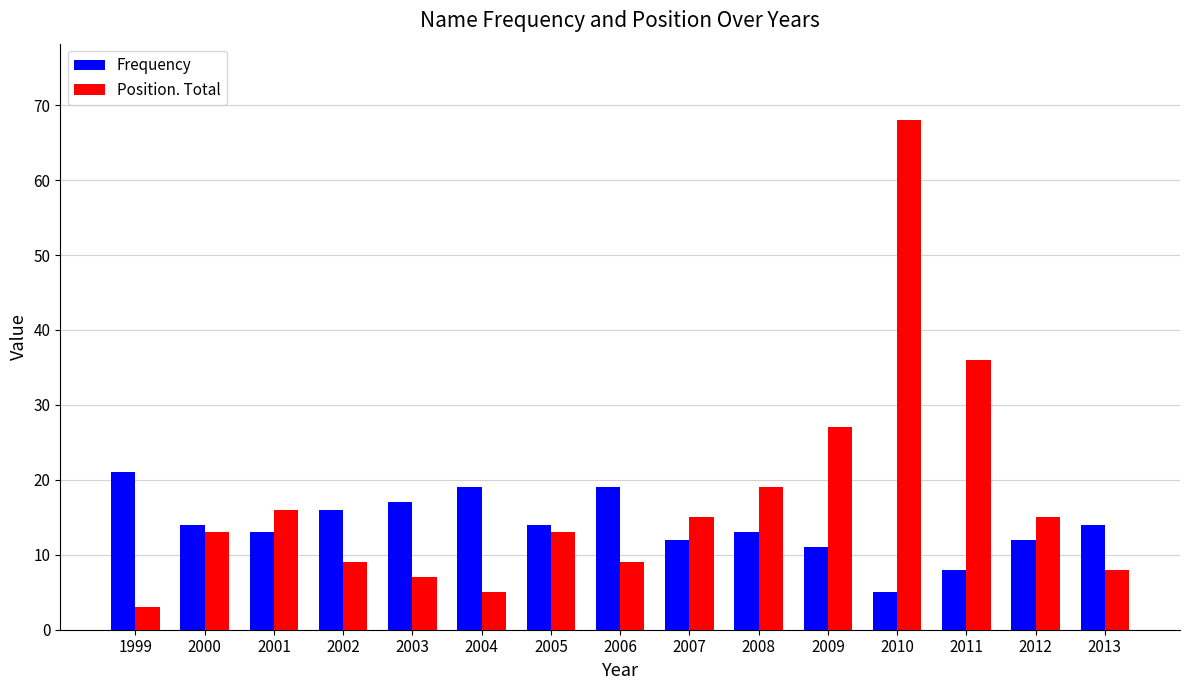

What is the difference between the second highest and minimum values in the Frequency series?

14